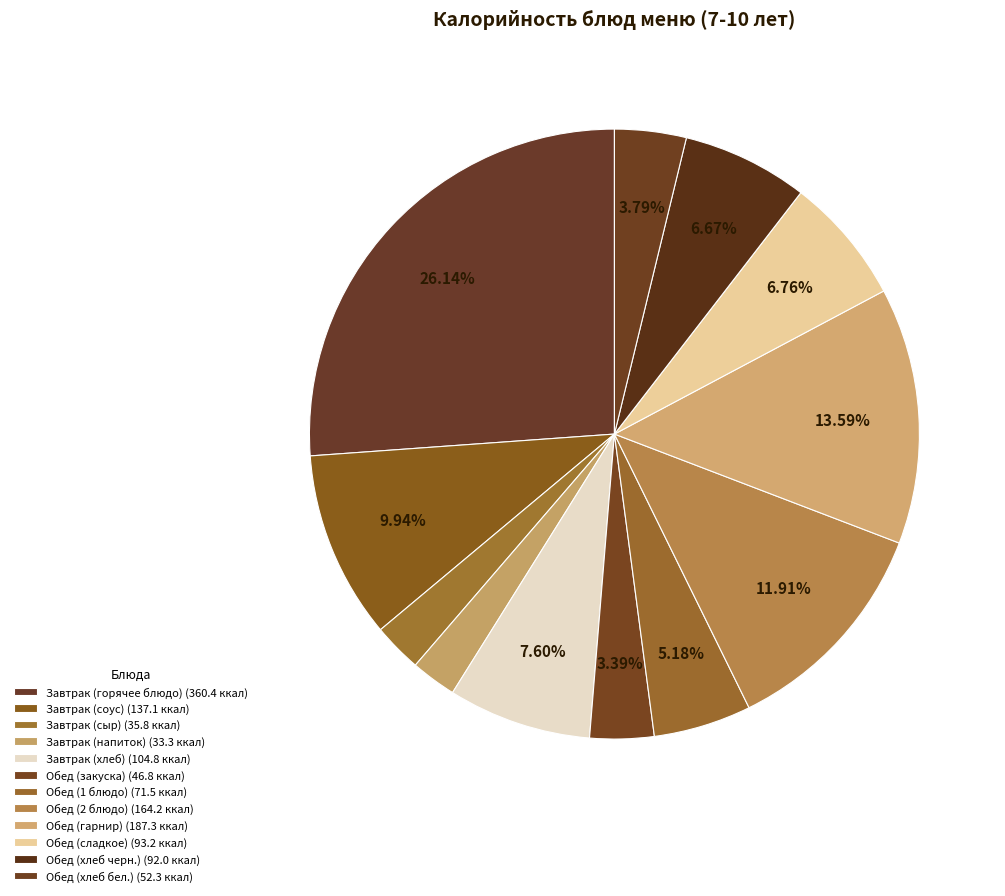

How many segments does this pie chart have?

12